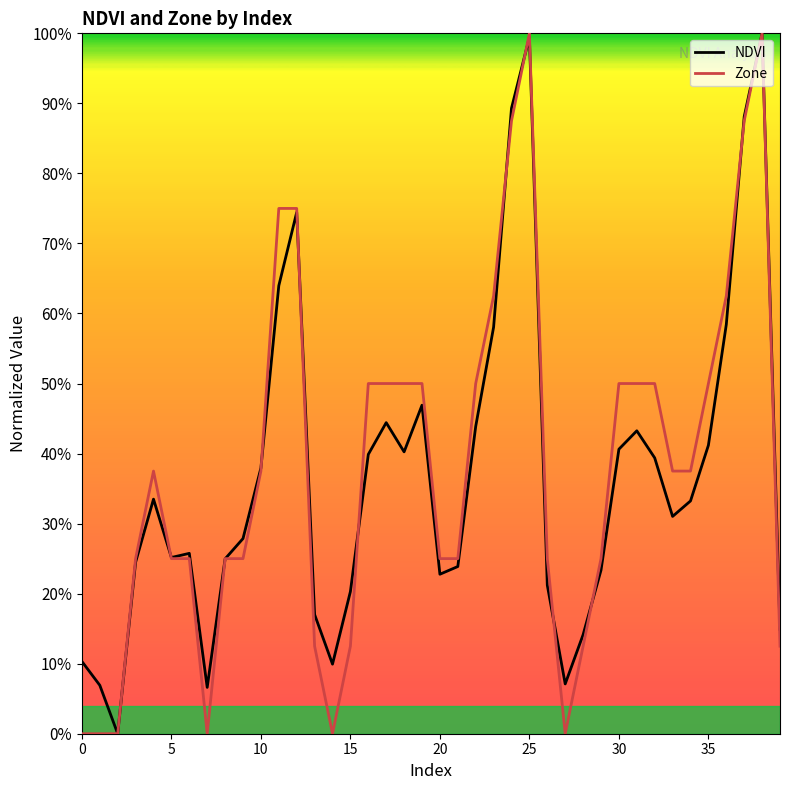

Does the chart have visible grid lines?

No